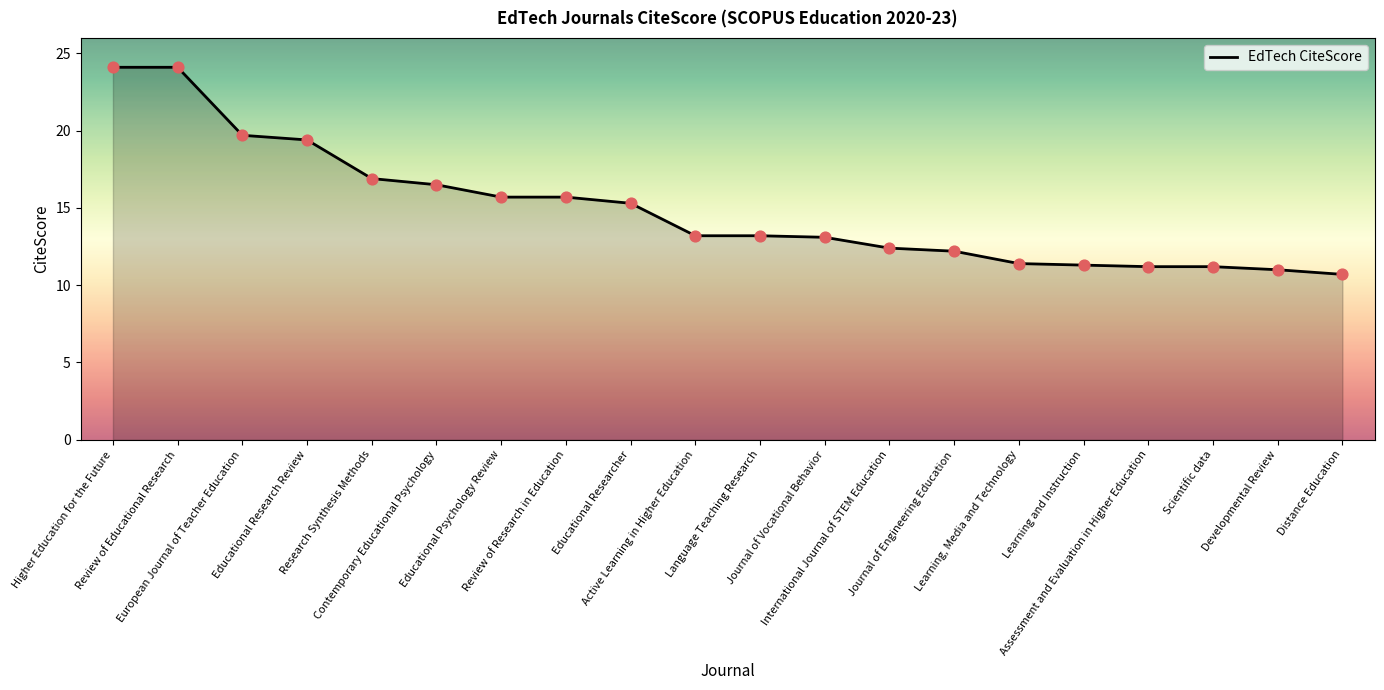

Approximately how many times larger is the value at European Journal of Teacher Education compared to Educational Researcher?

1.3